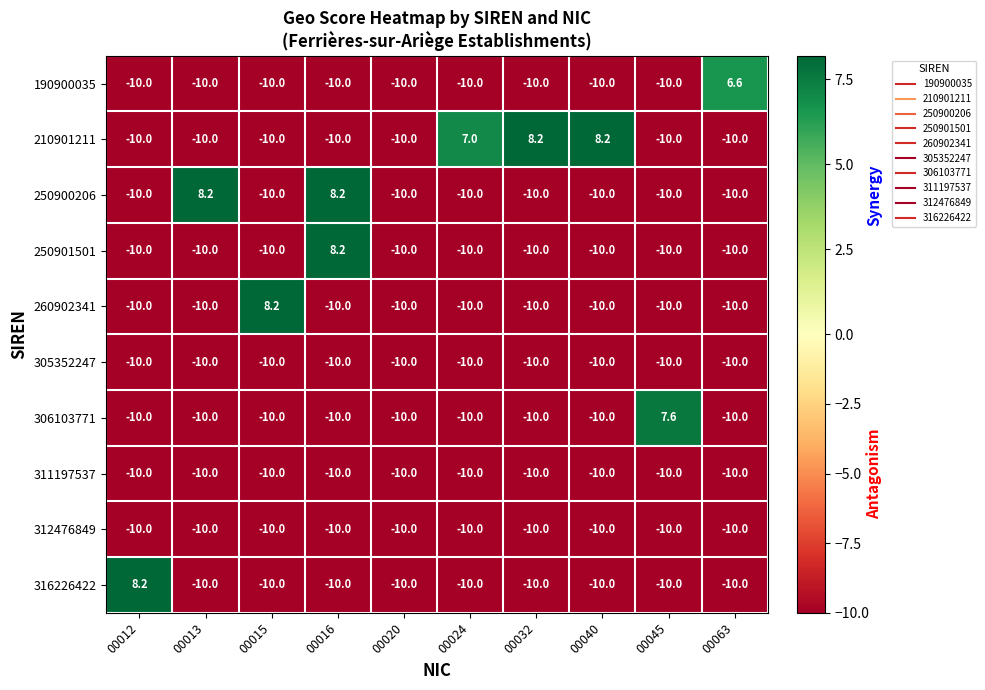

What is the minimum value for 190900035?

-10.0